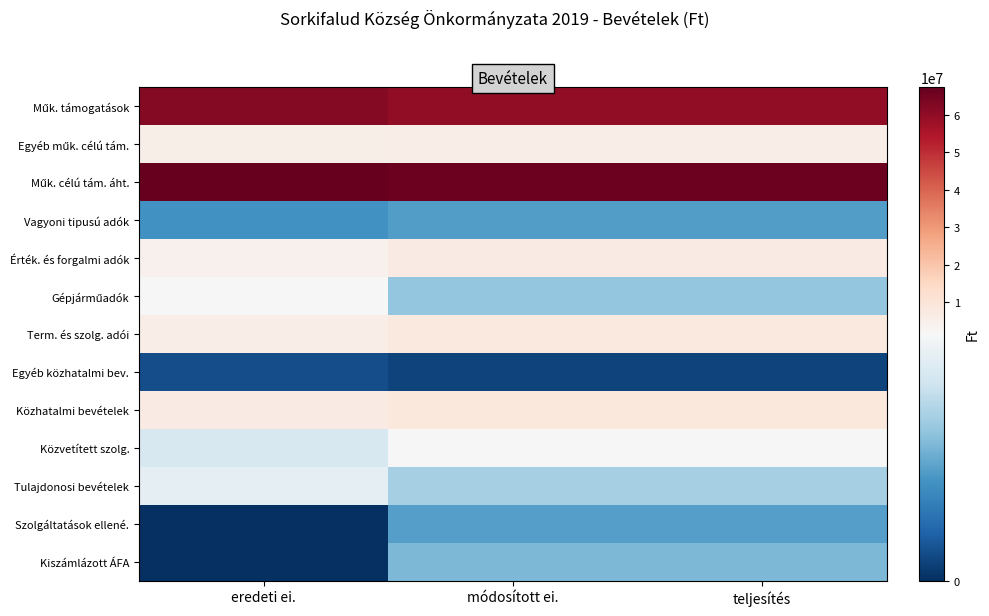

What is the difference between the highest and lowest values at módosított ei.?

65898820